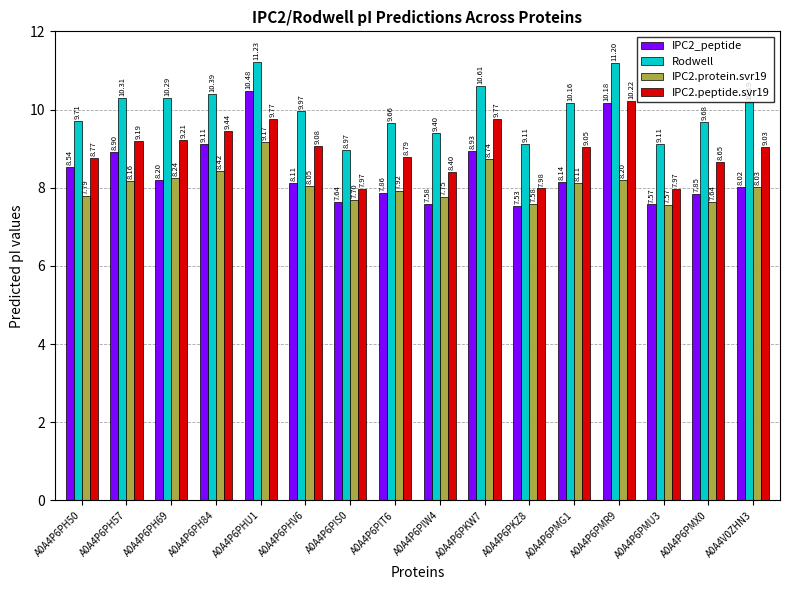

What is the approximate value of Rodwell at A0A4P6PHU1?

11.2